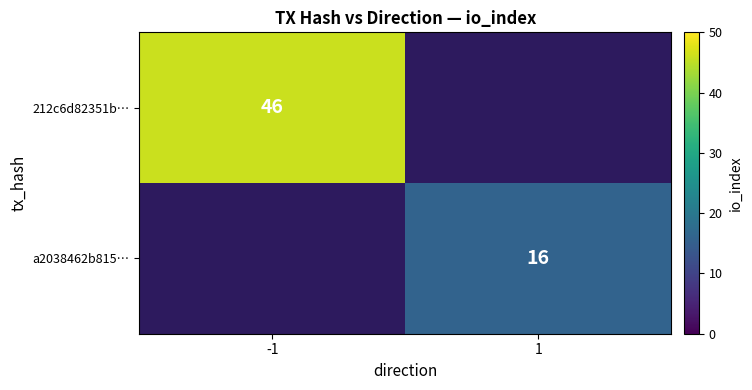

Is it true that 212c6d82351b… equals 18 at -1?

False